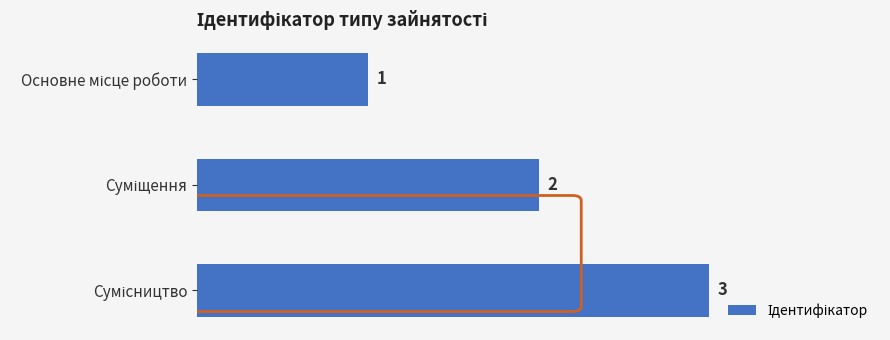

What is the sum of all values?

6